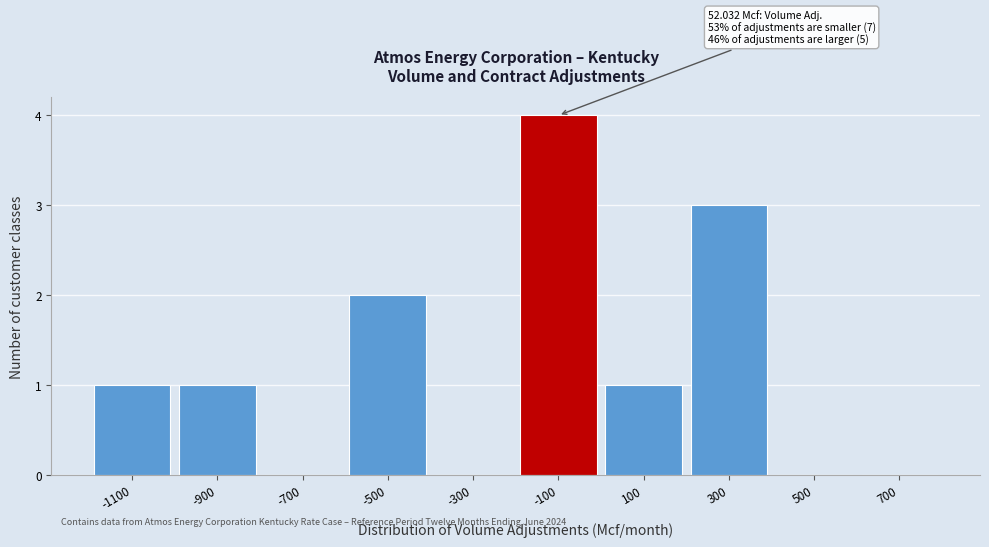

Reading left to right, extract all data points from this chart.

-1100=1	-900=1	-700=0	-500=2	-300=0	-100=4	100=1	300=3	500=0	700=0